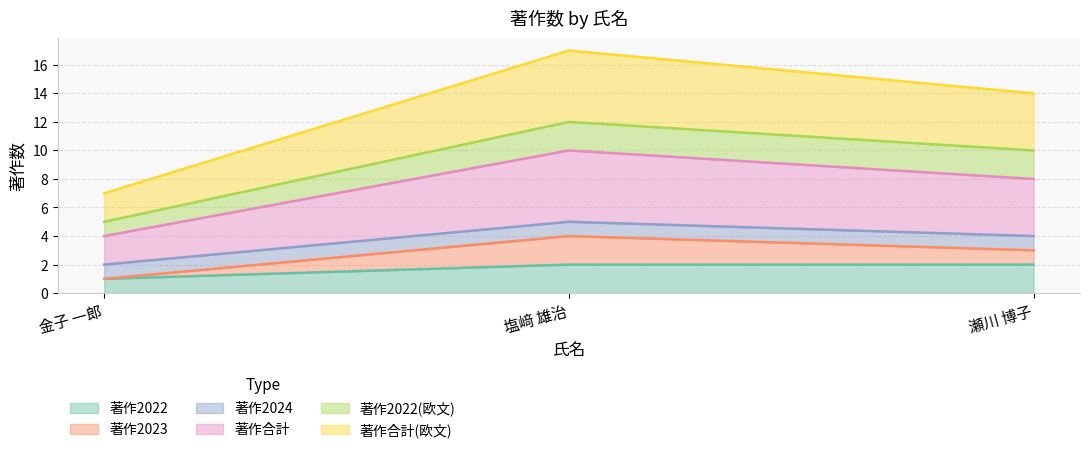

The 著作2023 series shows 7 at 塩﨑 雄治. True or false?

False